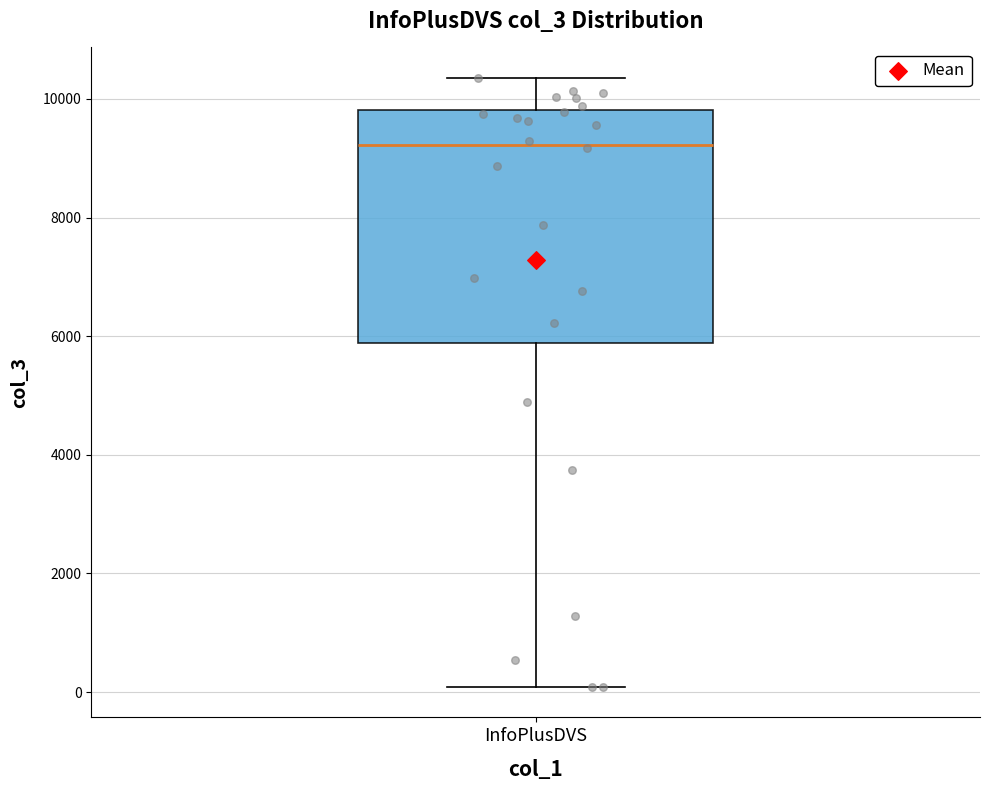

Where is the lower edge of the box for InfoPlusDVS on the y-axis? The values are not printed on the chart, so give them approximately, as read against the axis.

5800